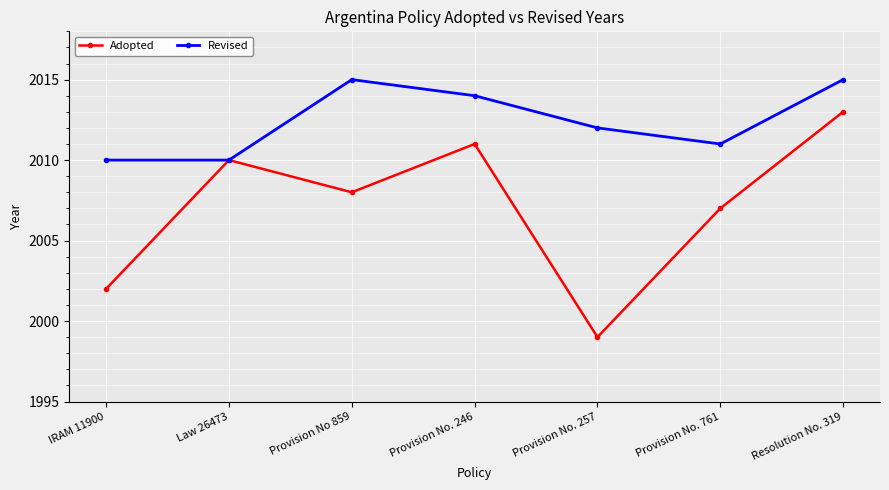

Rank the series by their average value, from lowest to highest.

Adopted, Revised